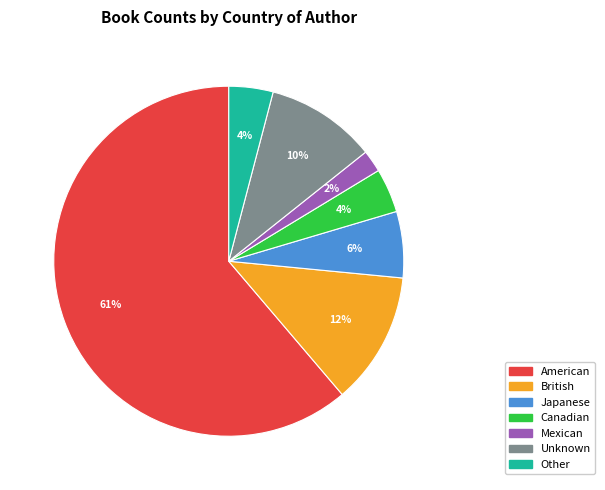

To the nearest percent, what is the average slice percentage?

14%